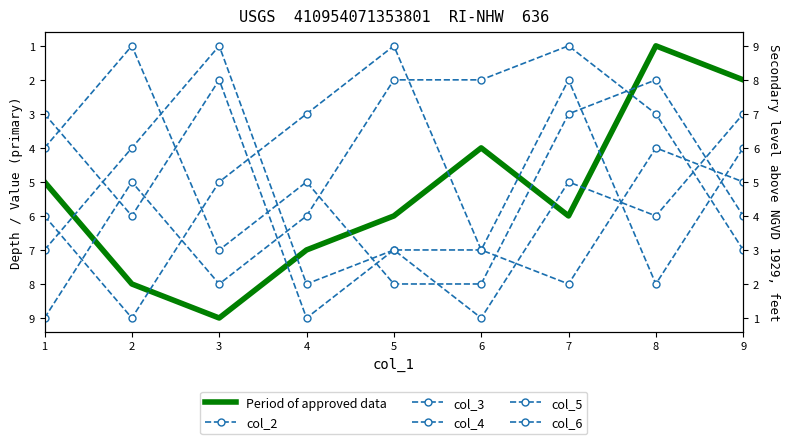

Is this an area chart (filled region under the line)?

No